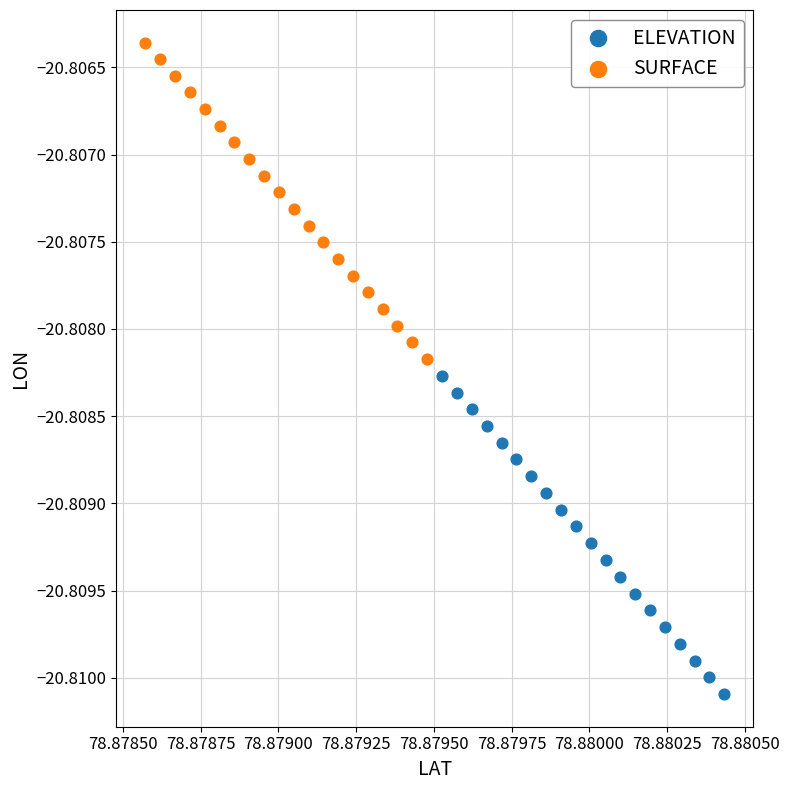

Which series contains the lowest Y value?

ELEVATION